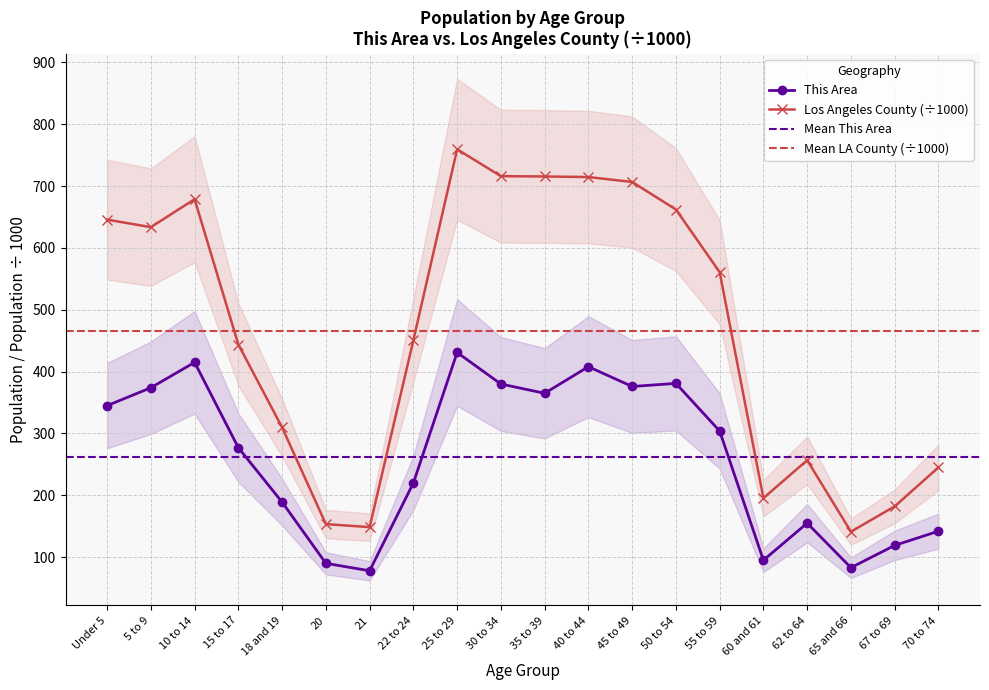

Where is Los Angeles County nearest to the value 450?

22 to 24